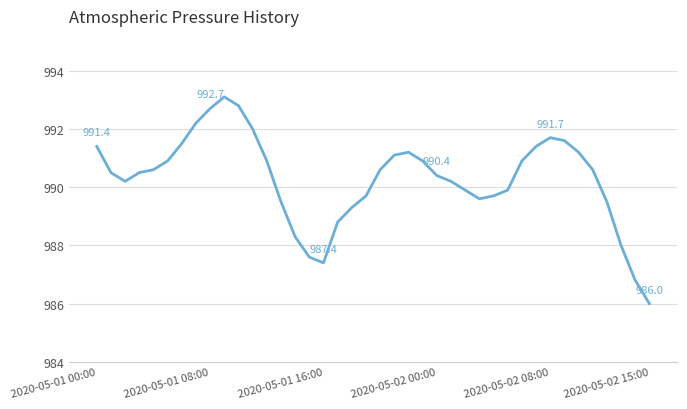

What is the difference between the maximum and minimum values?

7.1